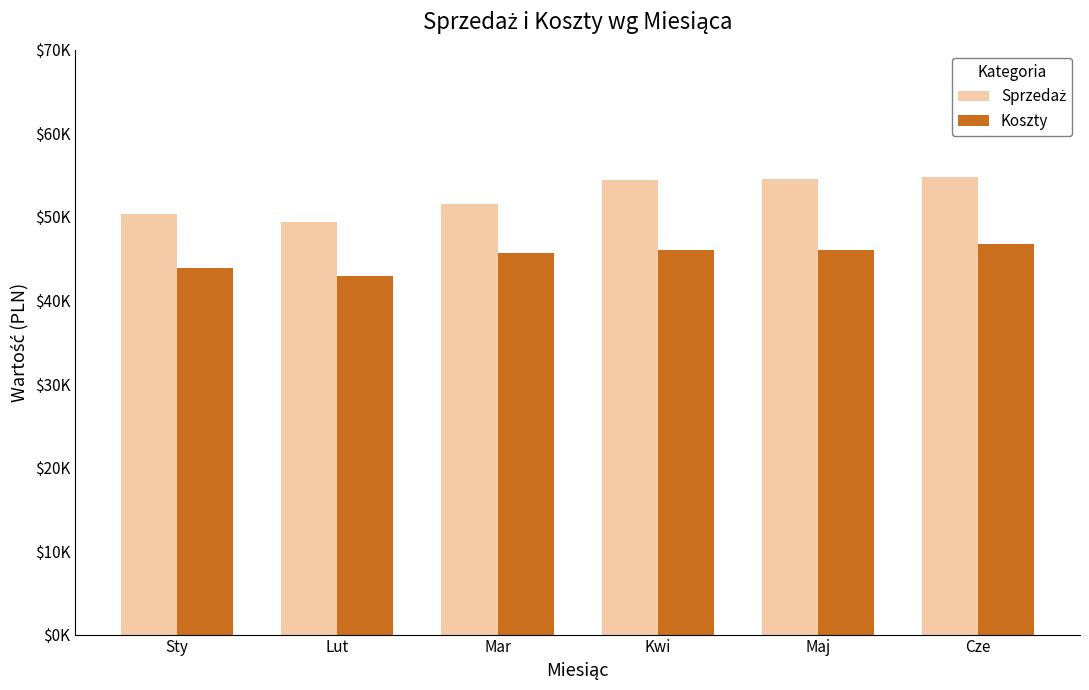

Does the chart contain stacked bars?

No